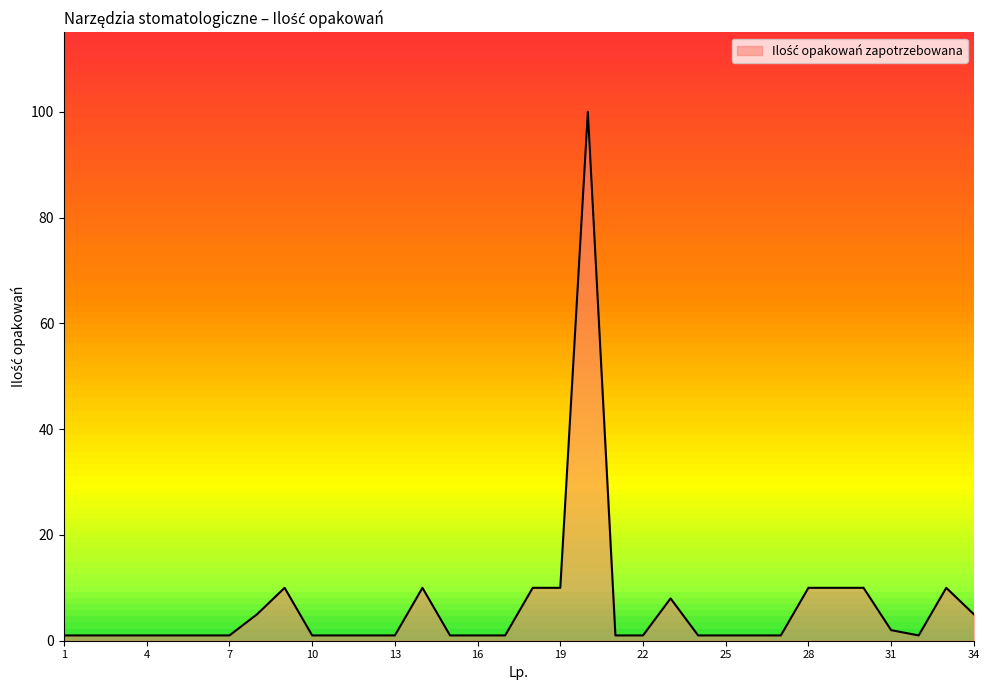

What is the greatest value displayed?

100